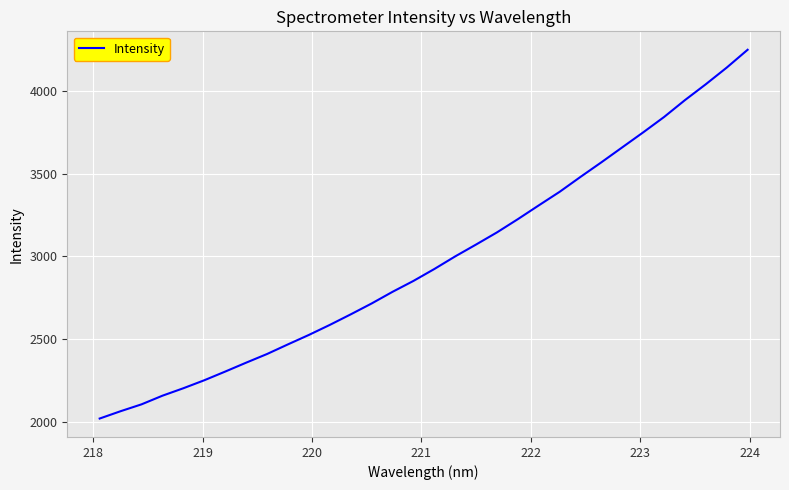

What is the minimum value shown in the chart?

2018.3